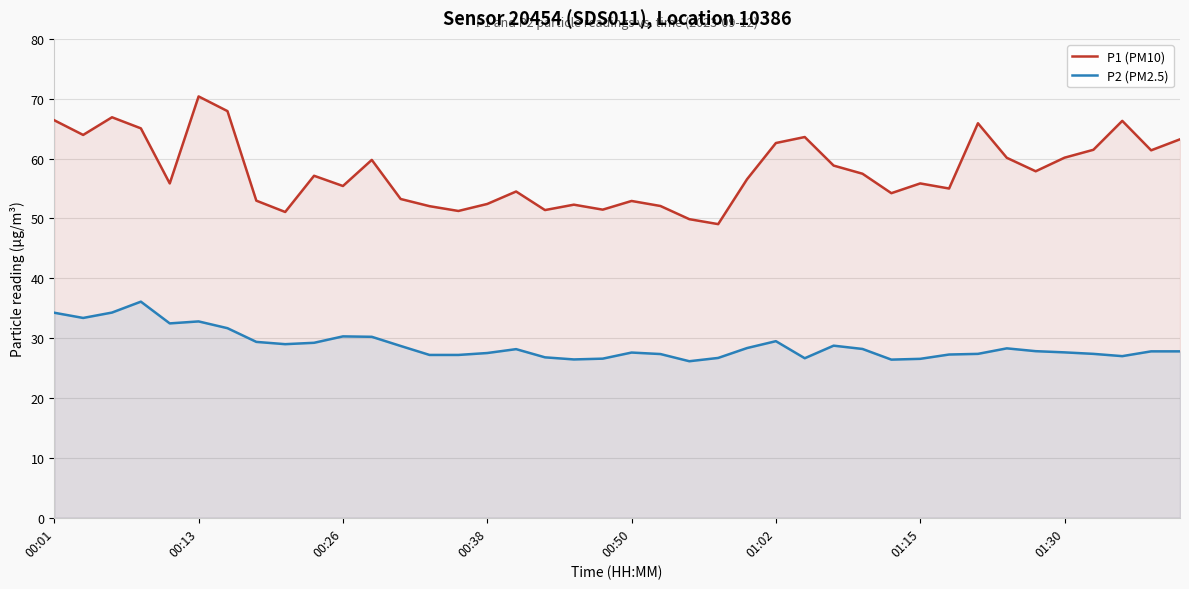

What position from the left is 36?

37